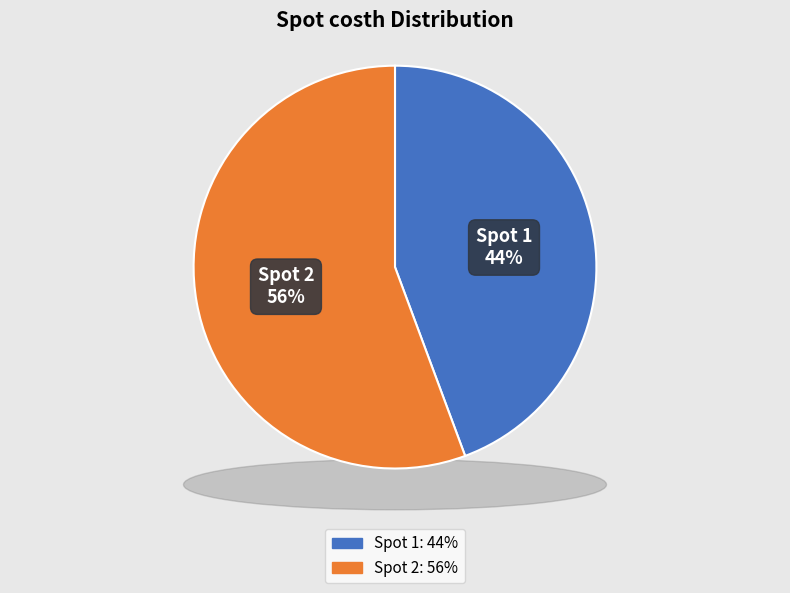

Which category has the biggest portion of the pie?

2